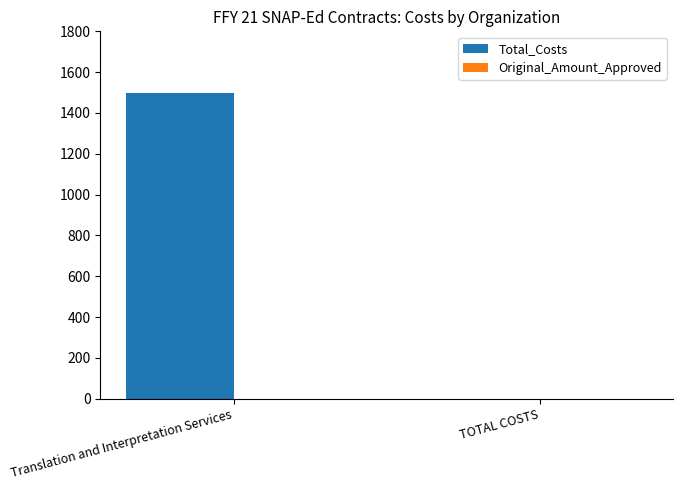

The chart shows a value of 0 at TOTAL COSTS. True or false?

True